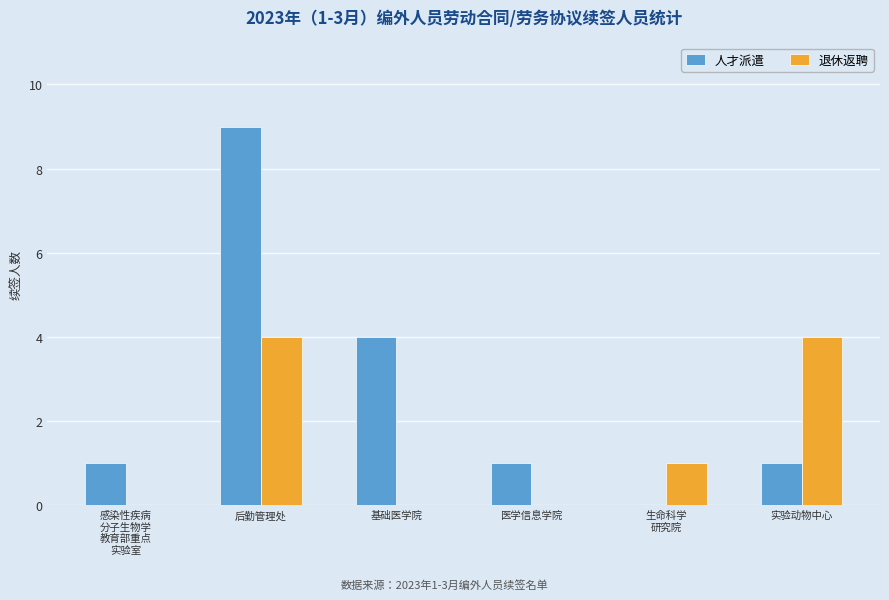

Which series has the largest range (max minus min)?

人才派遣